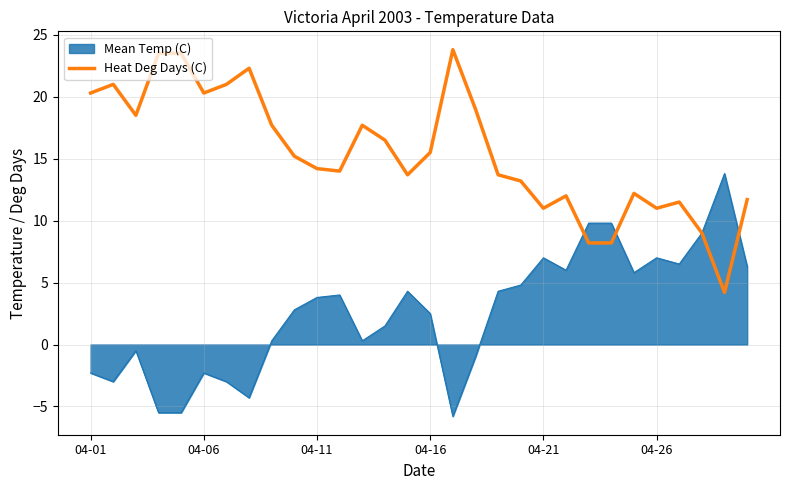

List the series in order of their peak value, lowest first.

Mean Temp (C), Heat Deg Days (C)